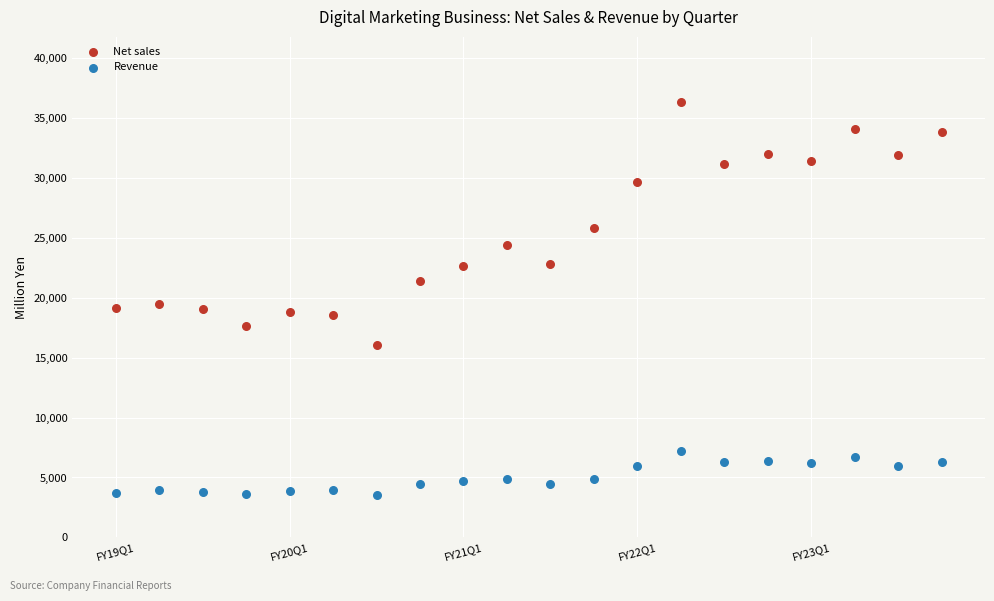

Which series reaches the minimum Y coordinate?

Revenue